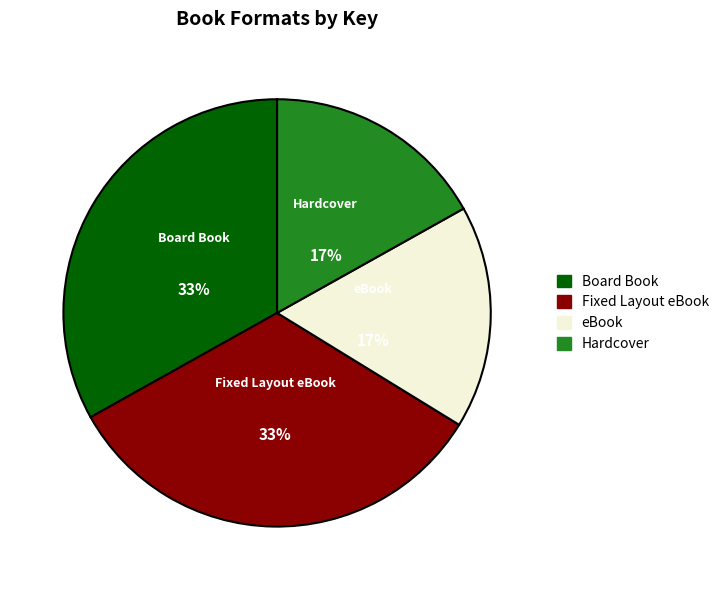

To the nearest percent, what portion does Hardcover represent?

17%